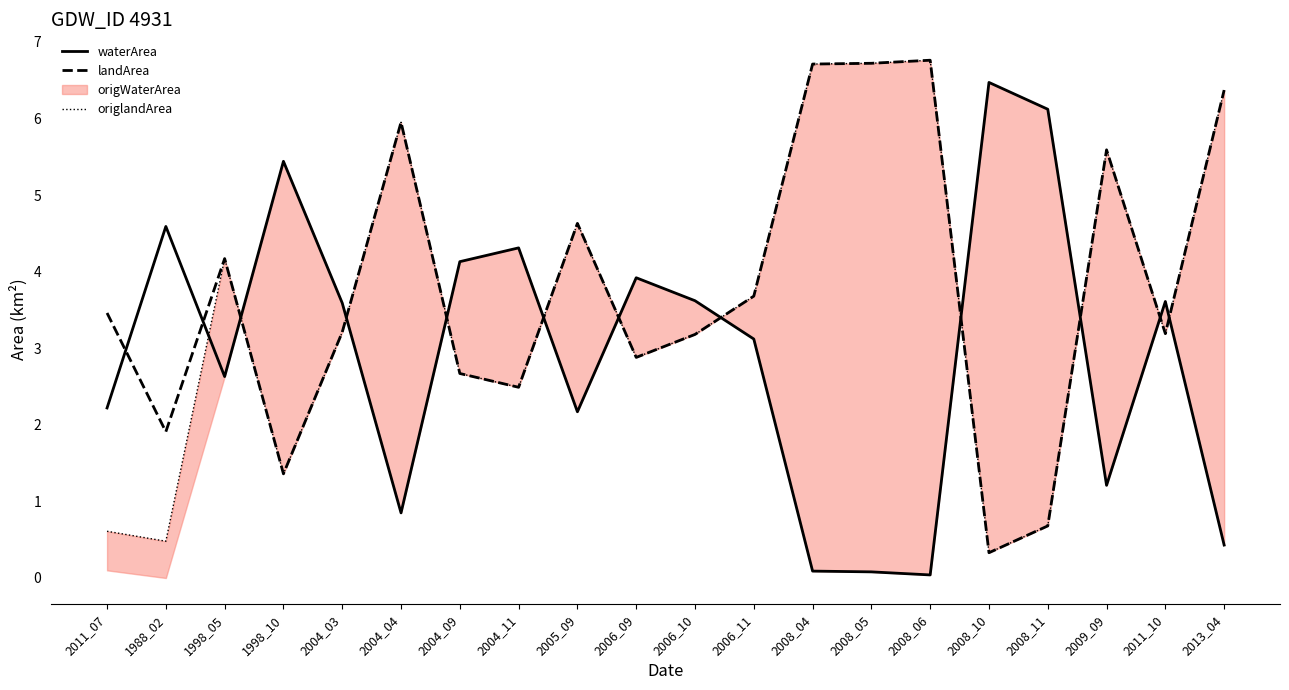

At 2004_04, list the series in order from largest to smallest.

landArea, origlandArea, waterArea